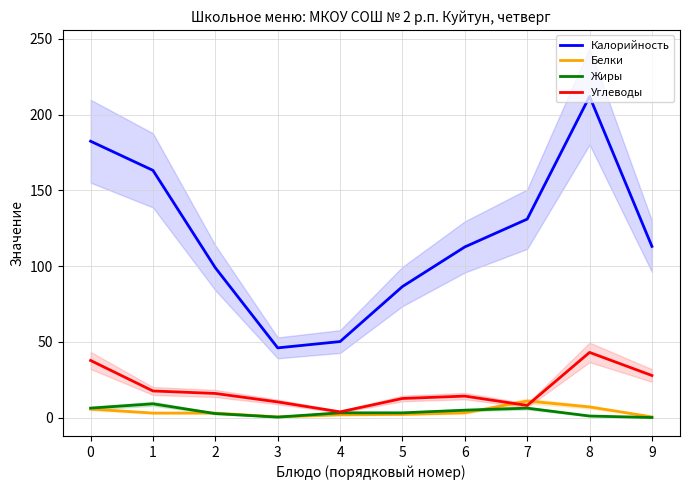

In Калорийность, how many points are lower than both neighbors (excluding endpoints)?

1